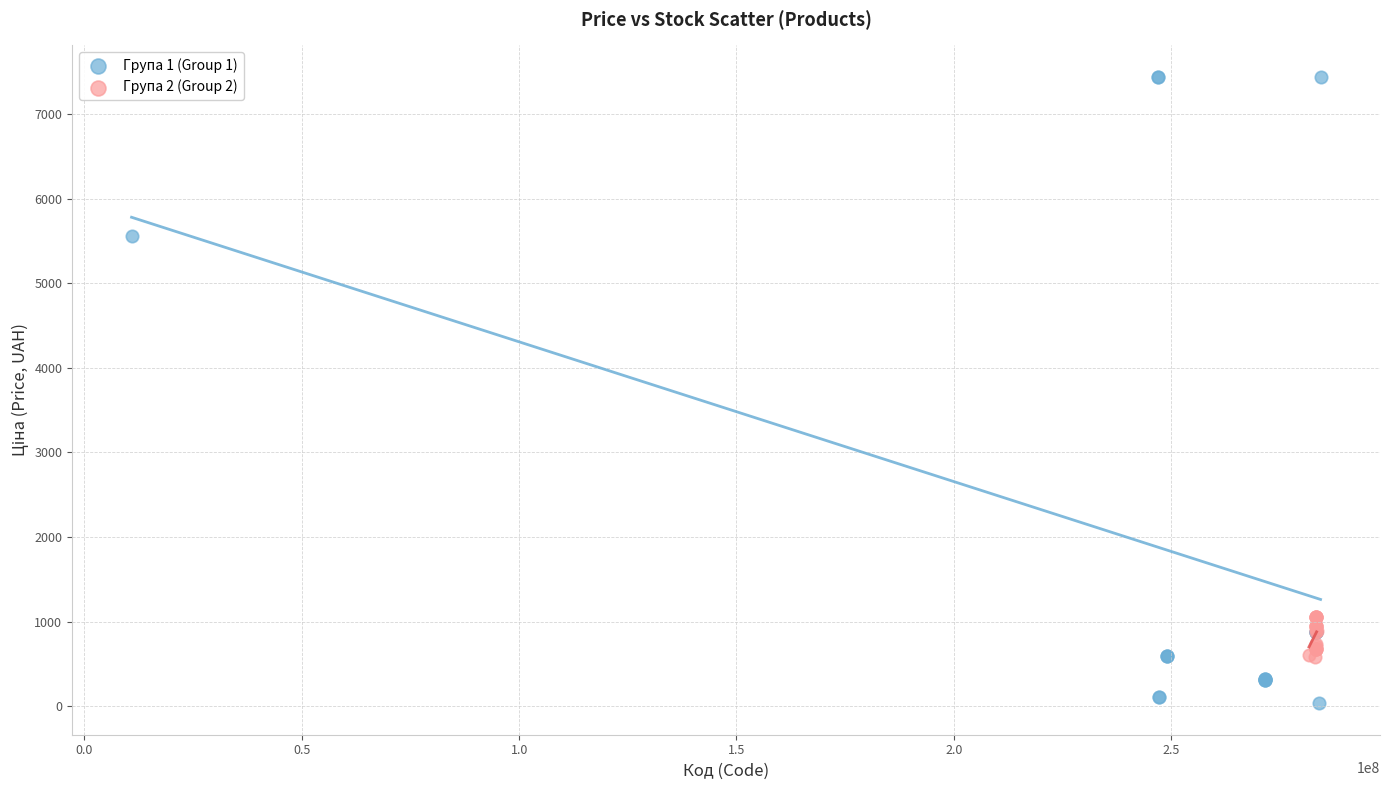

Which series has the widest spread of Y values?

Група 1 (Group 1)